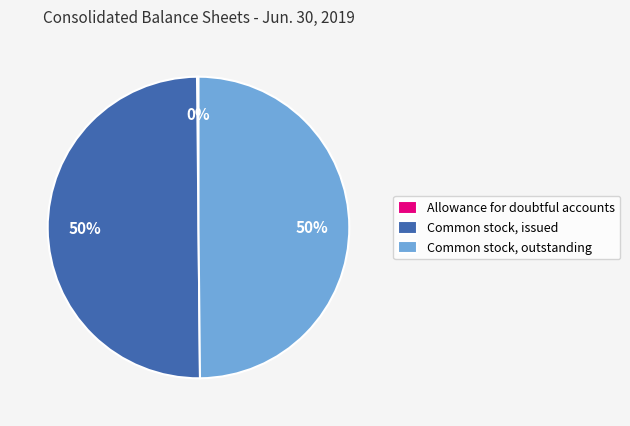

To the nearest percent, what portion does Common stock, issued represent?

50%